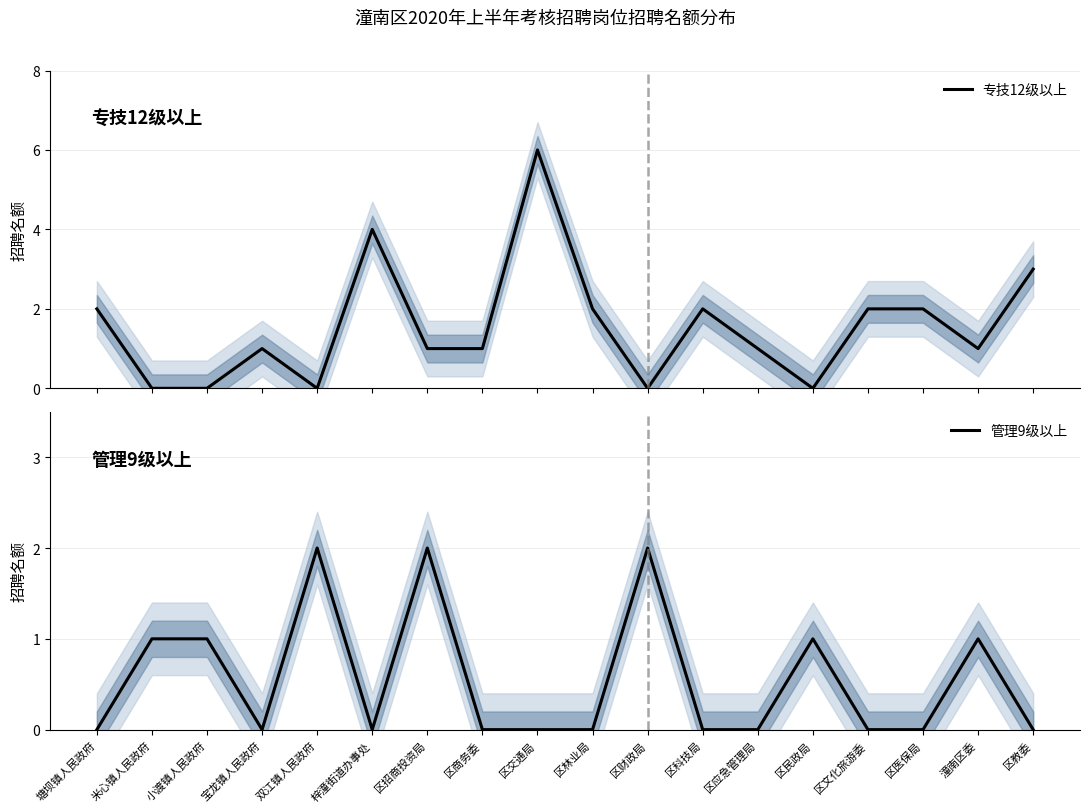

The 管理9级以上 series shows 1 at 米心镇人民政府. True or false?

True